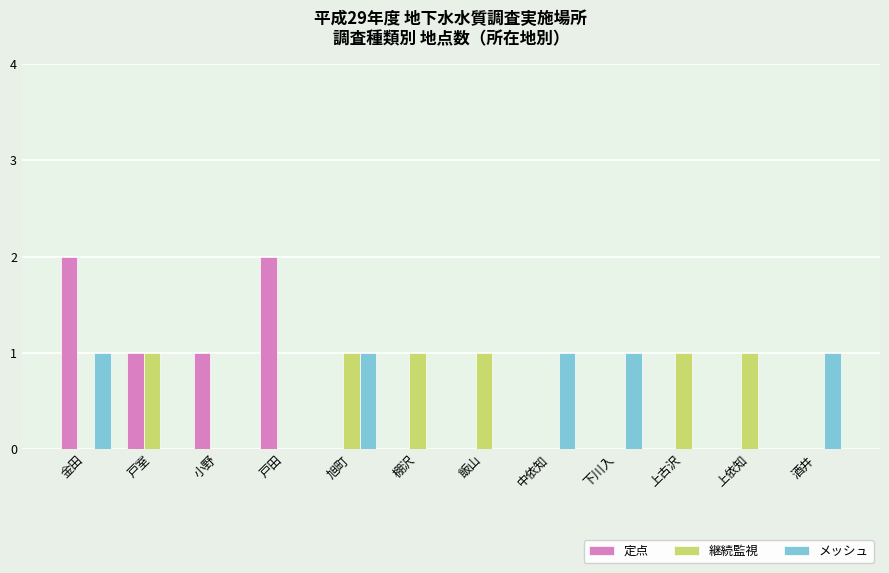

The メッシュ series shows -1 at 小野. True or false?

False